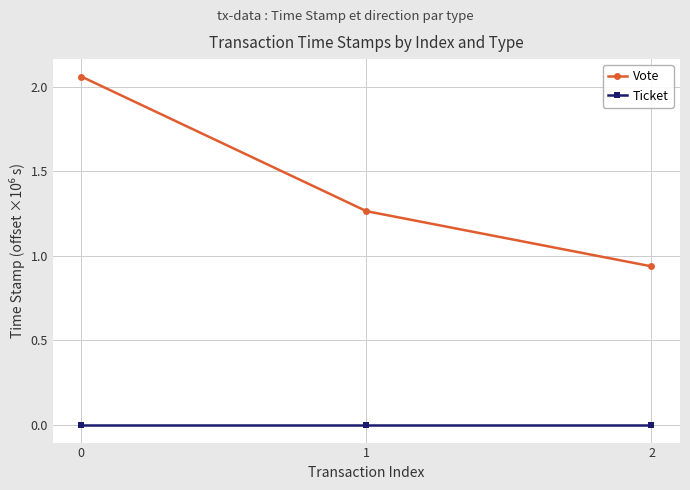

The Vote series shows 3.7 at 0. True or false?

False